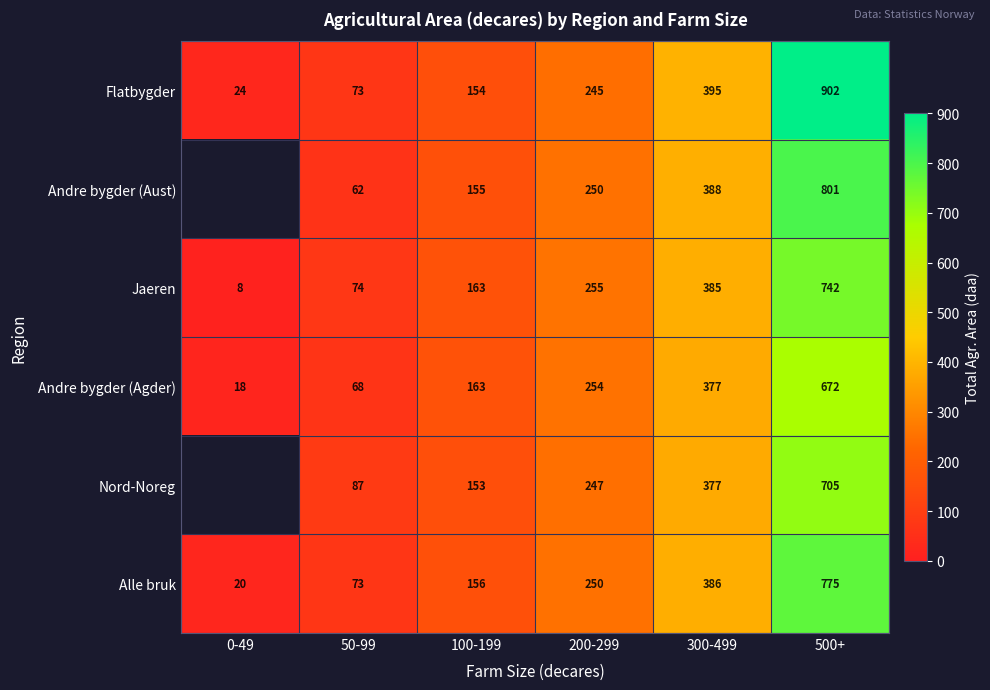

What is the average value of the Jaeren series?

271